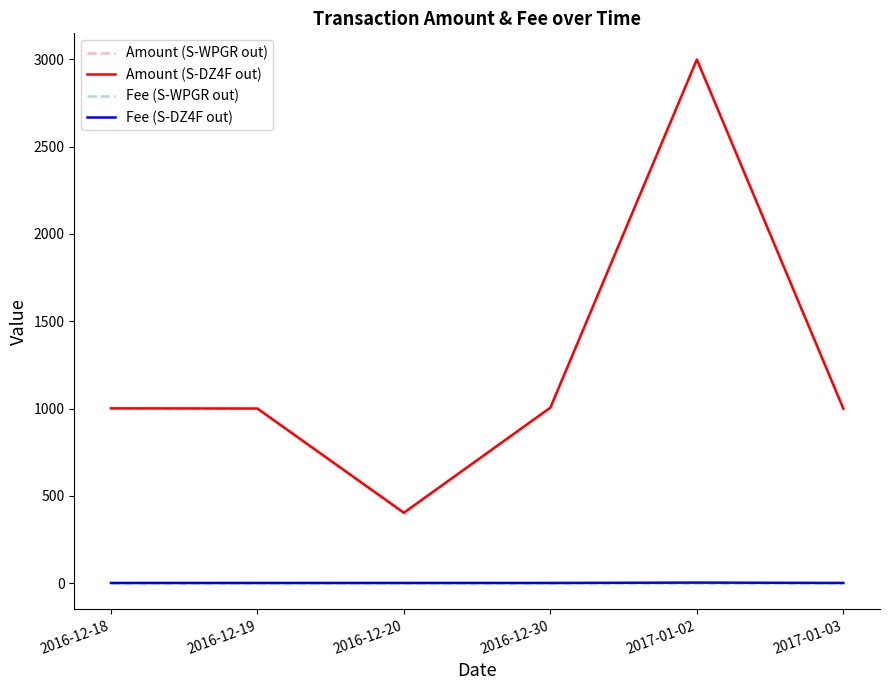

What is the difference between the Fee (S-DZ4F out) values at 2017-01-02 and 2017-01-03?

2